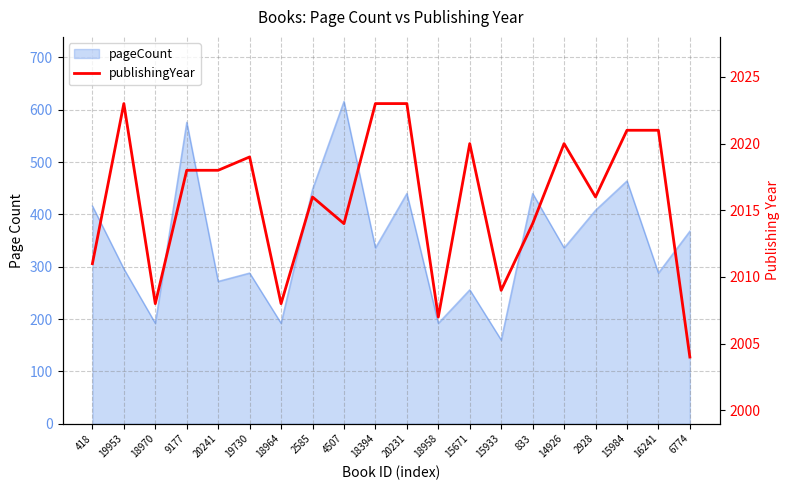

What is the label of the 10th point from the right?

20231